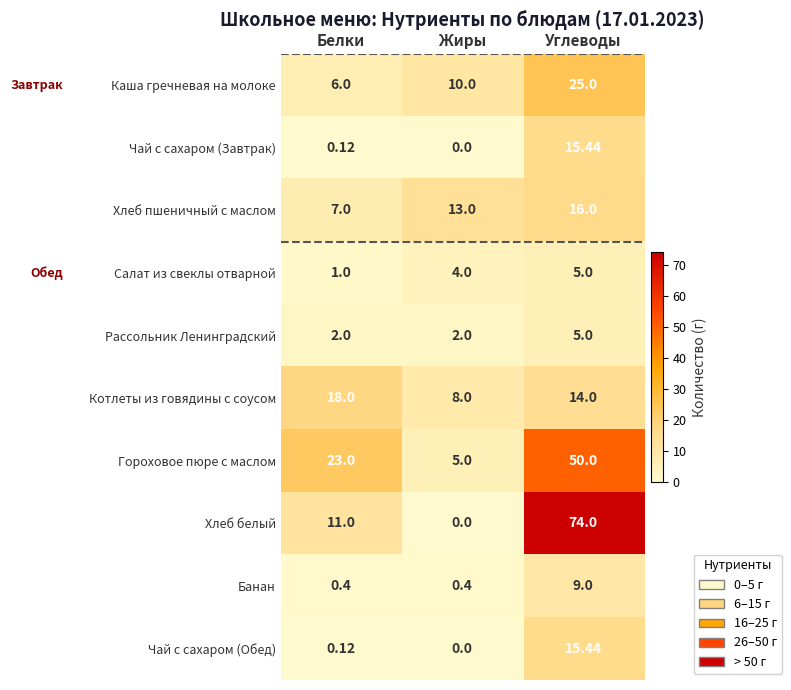

Which category has the lowest value in the Хлеб пшеничный с маслом series?

Белки